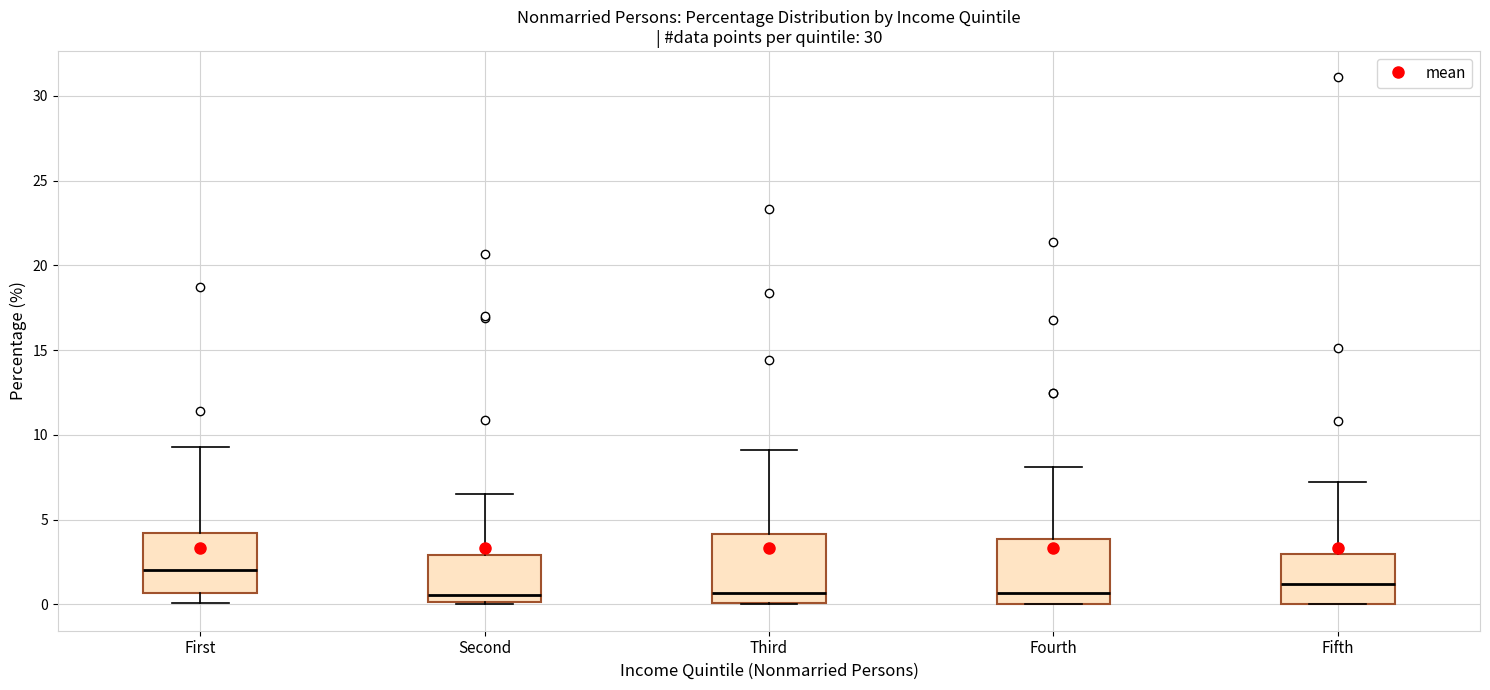

Reading left to right, transcribe this box plot: for each box, give where its median line is, the range the box spans, and where its two whiskers end, as read against the y-axis. The values are not printed on the chart, so give them approximately, as read against the axis.

First: median 2.0, box 0.5 to 4.0, whiskers 0.0 to 9.5
Second: median 0.5, box 0.0 to 3.0, whiskers 0.0 to 6.5
Third: median 0.5, box 0.0 to 4.0, whiskers 0.0 to 9.0
Fourth: median 0.5, box 0.0 to 4.0, whiskers 0.0 to 8.0
Fifth: median 1.0, box 0.0 to 3.0, whiskers 0.0 to 7.0